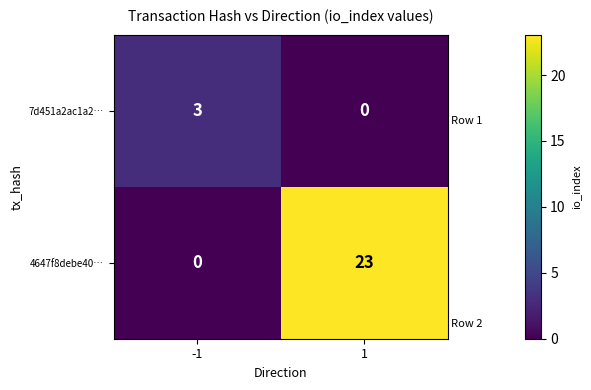

What is the total value across all series at -1?

3